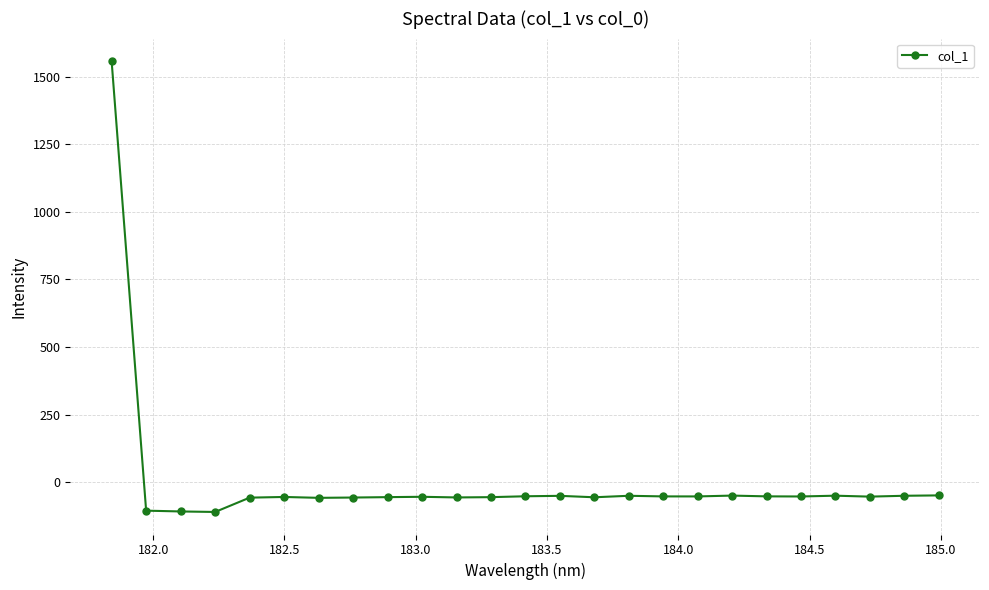

How many values are below zero?

24